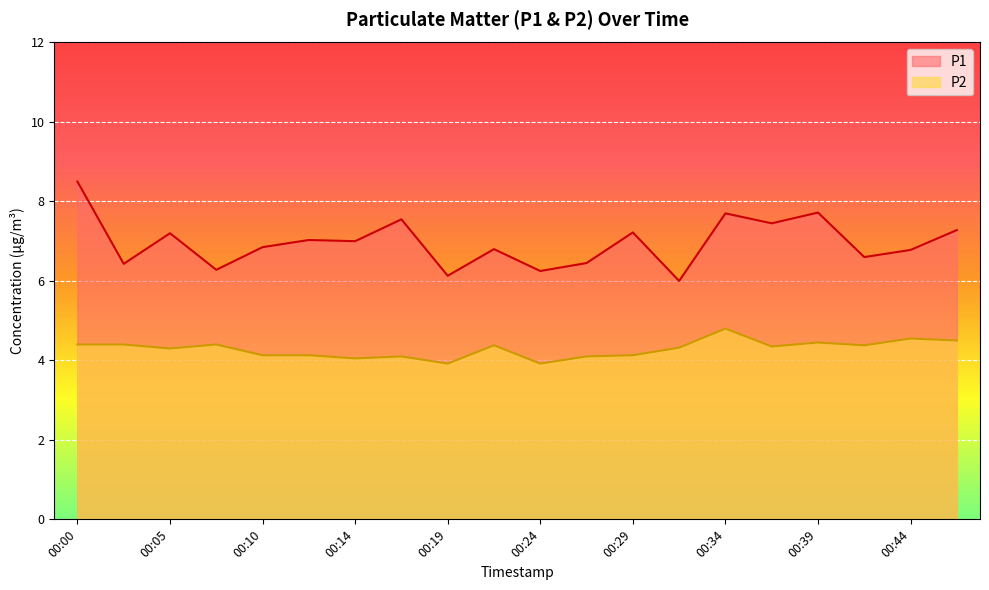

Which series has the largest total across all categories?

P1